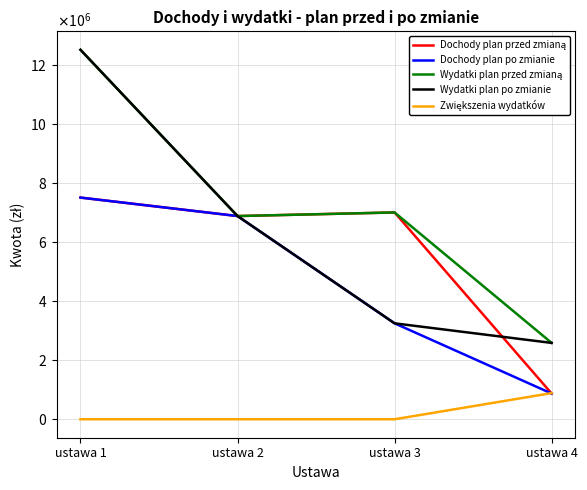

Does the chart have visible grid lines?

Yes